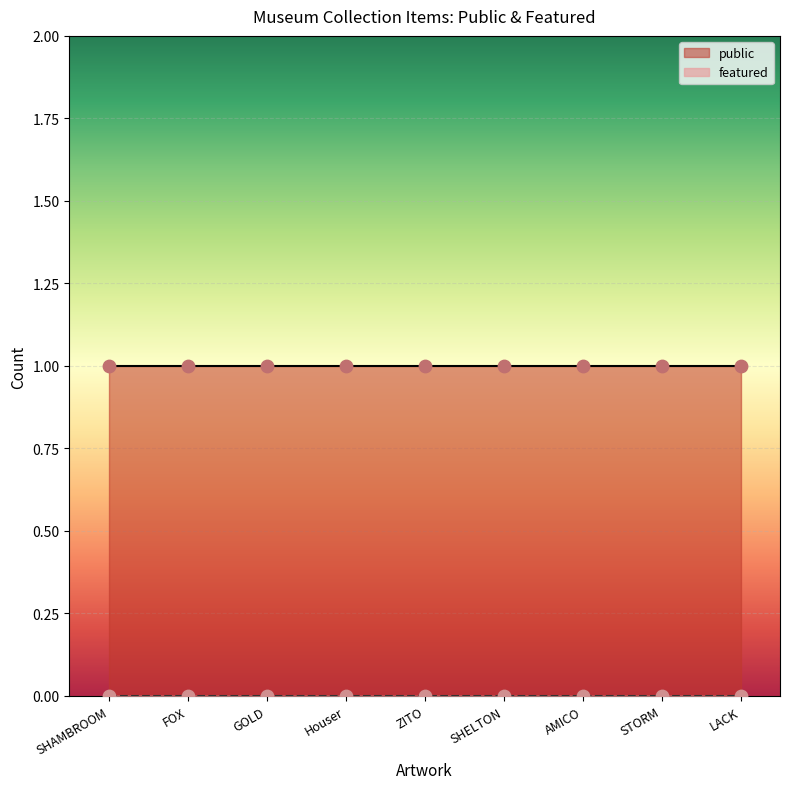

Which series contains the lowest Y value?

featured